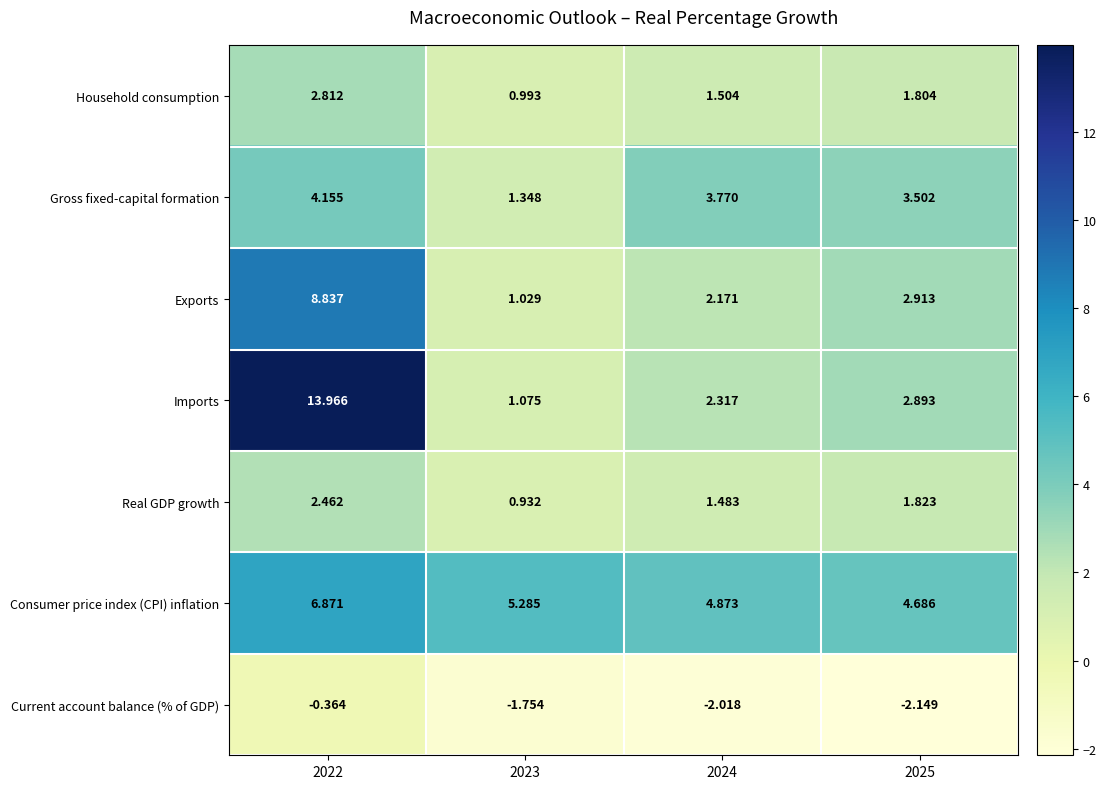

Which series has the largest total across all categories?

Consumer price index (CPI) inflation